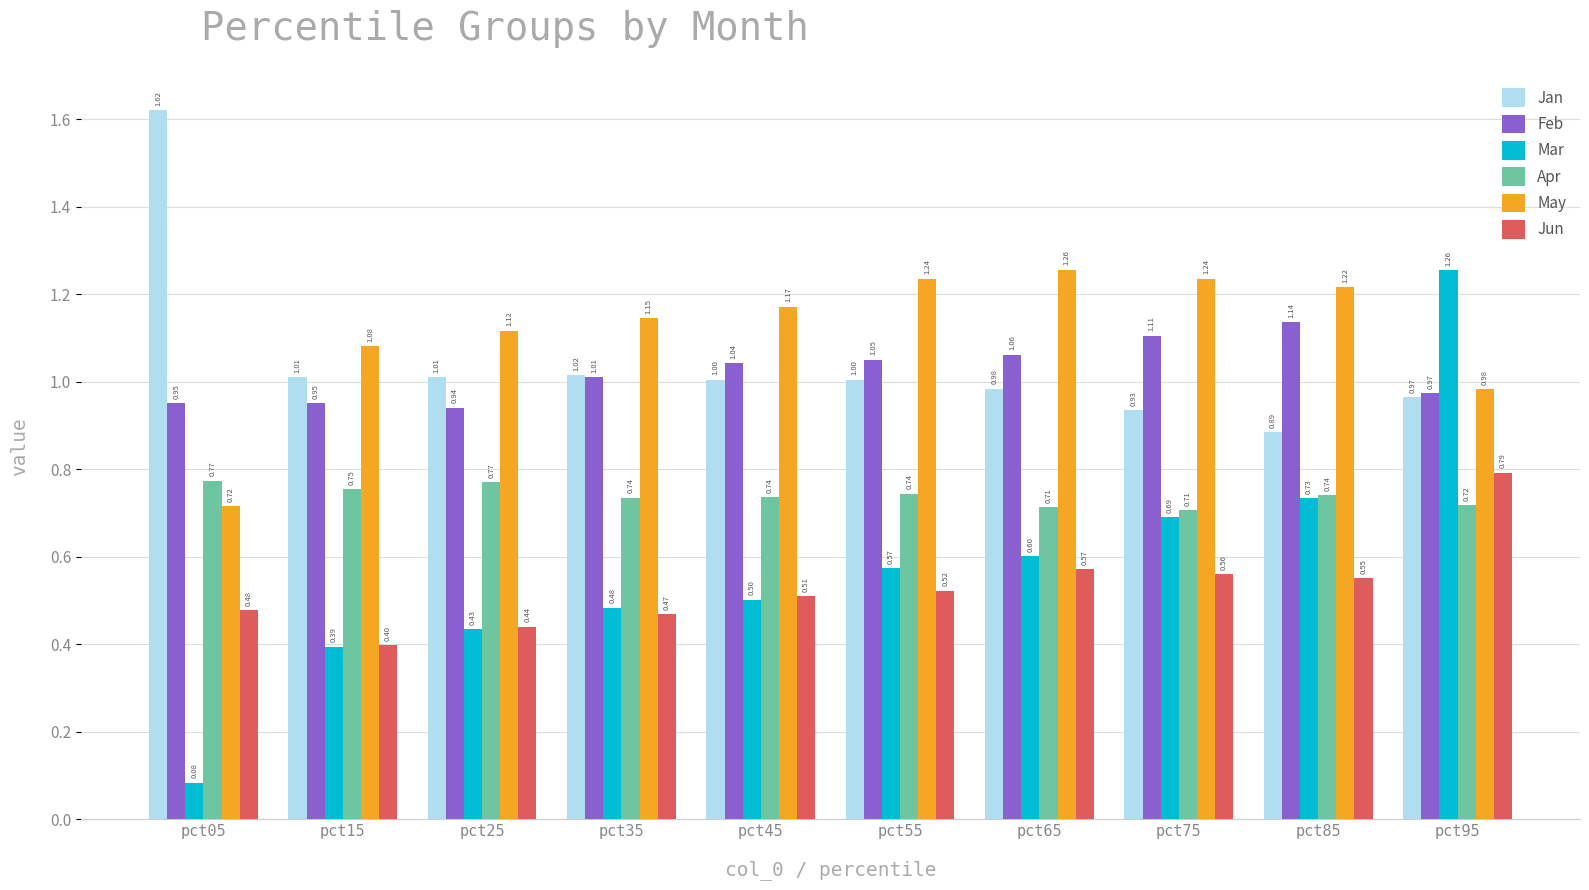

What is the total value across all series at pct55?

5.1